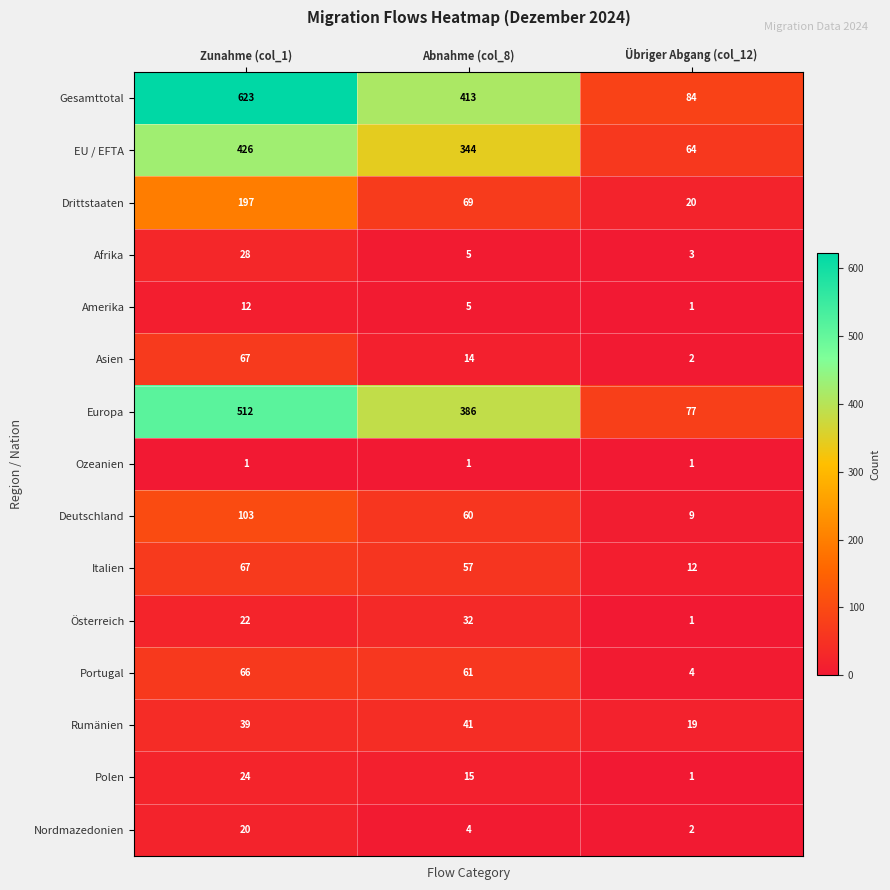

At which label does Asien first exceed 14?

Zunahme (col_1)